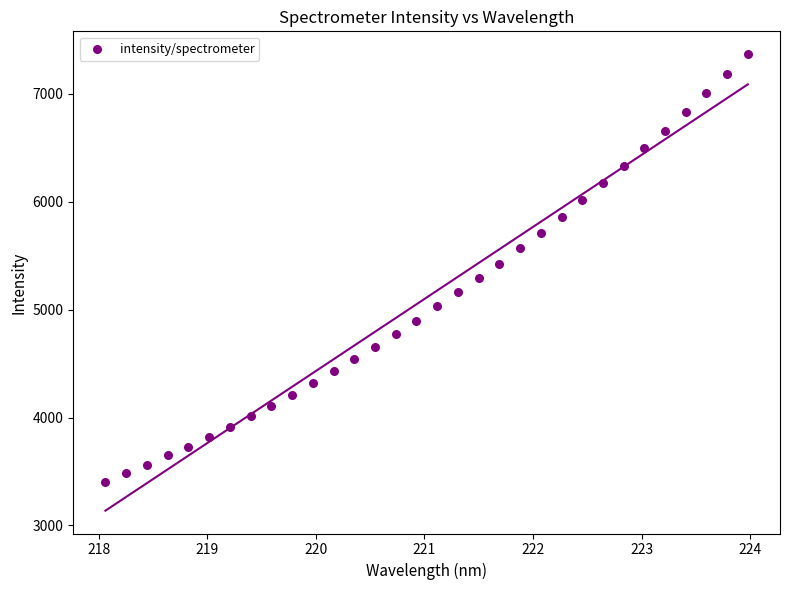

What is the range of Y values (max minus min)?

3959.7